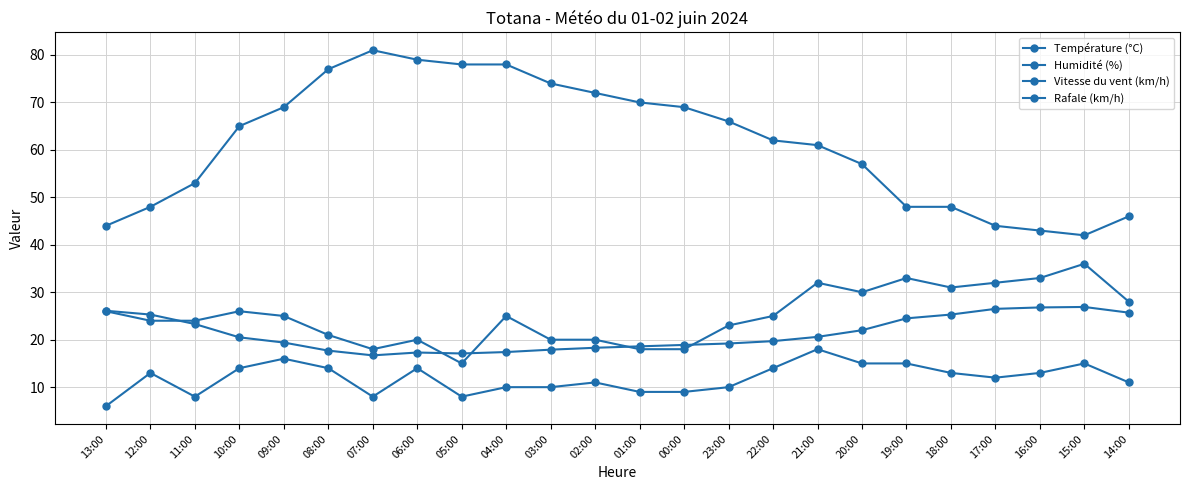

Count the number of categories in the chart.

24